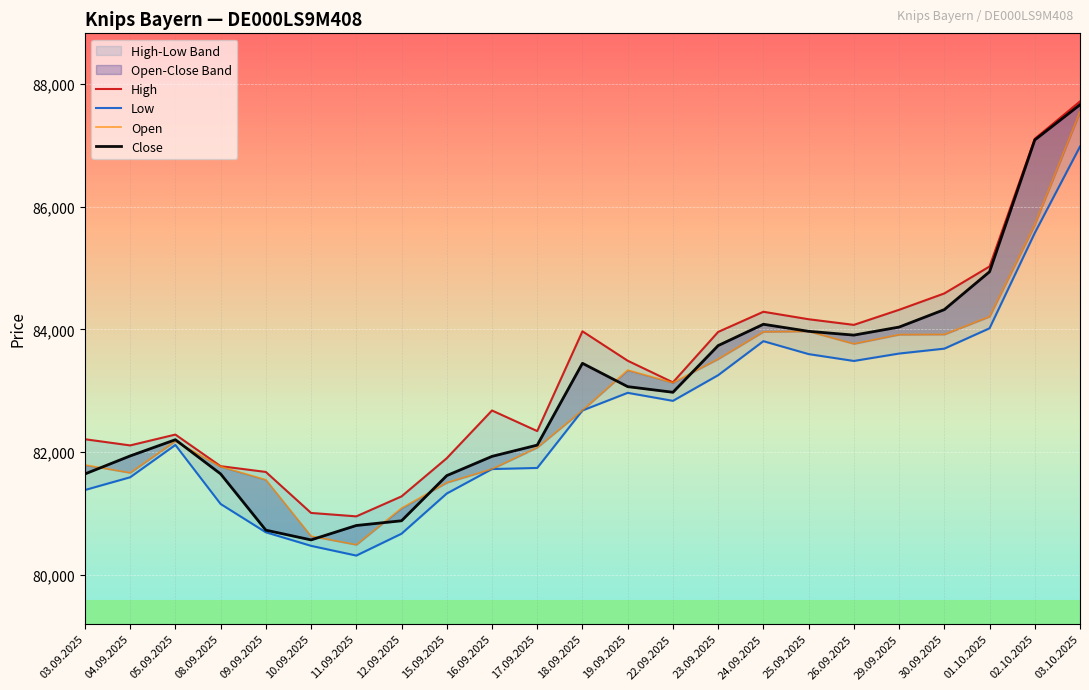

What is the sum of all High values?

1916032